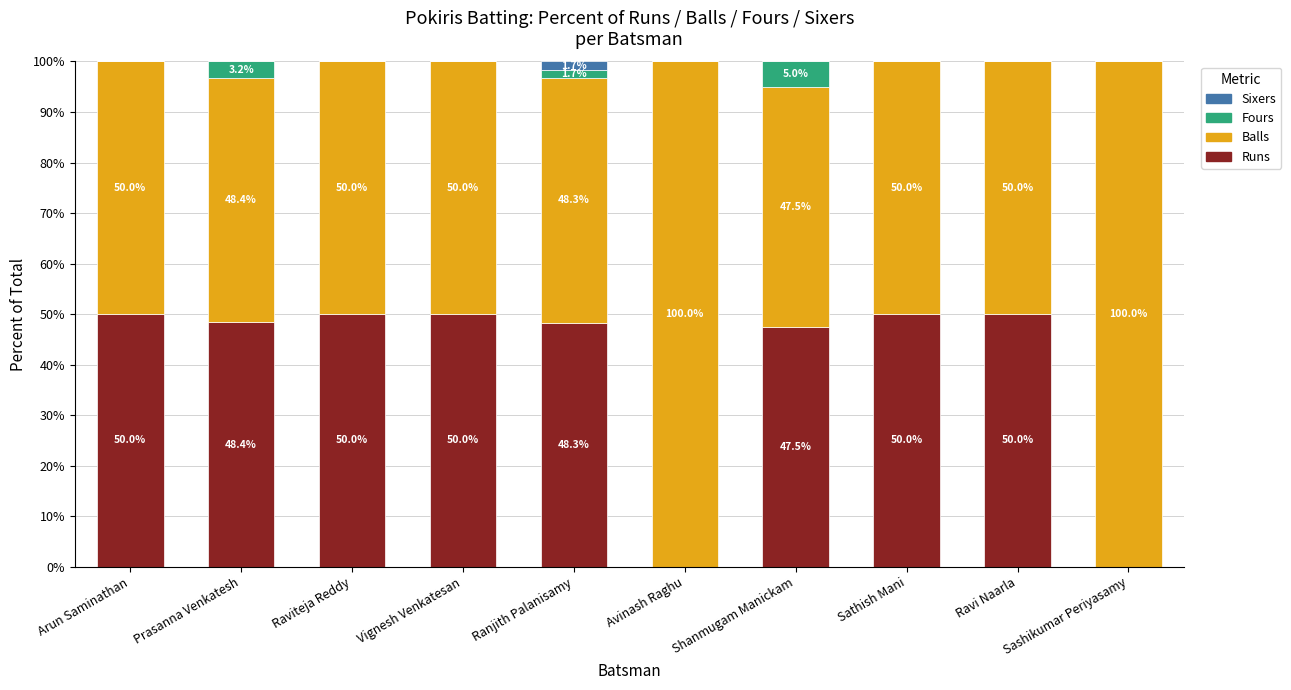

Read the Runs value at Arun Saminathan.

50.0